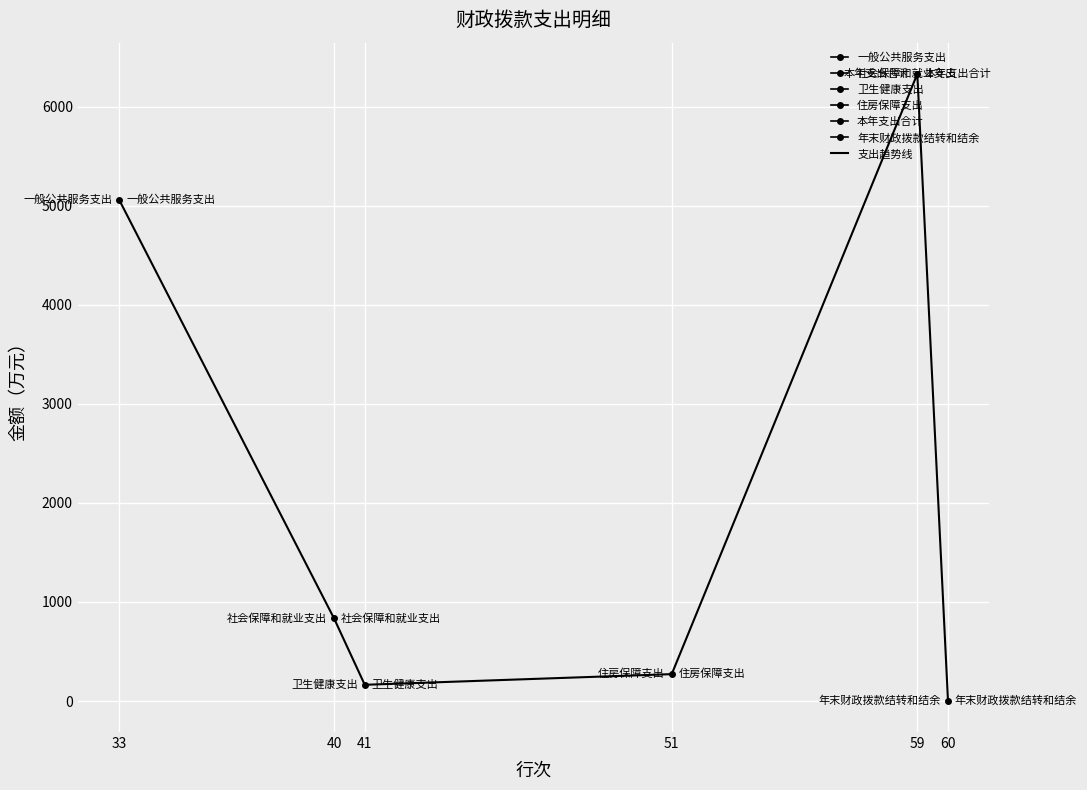

List the labels in order of value, largest first.

59, 33, 40, 51, 41, 60